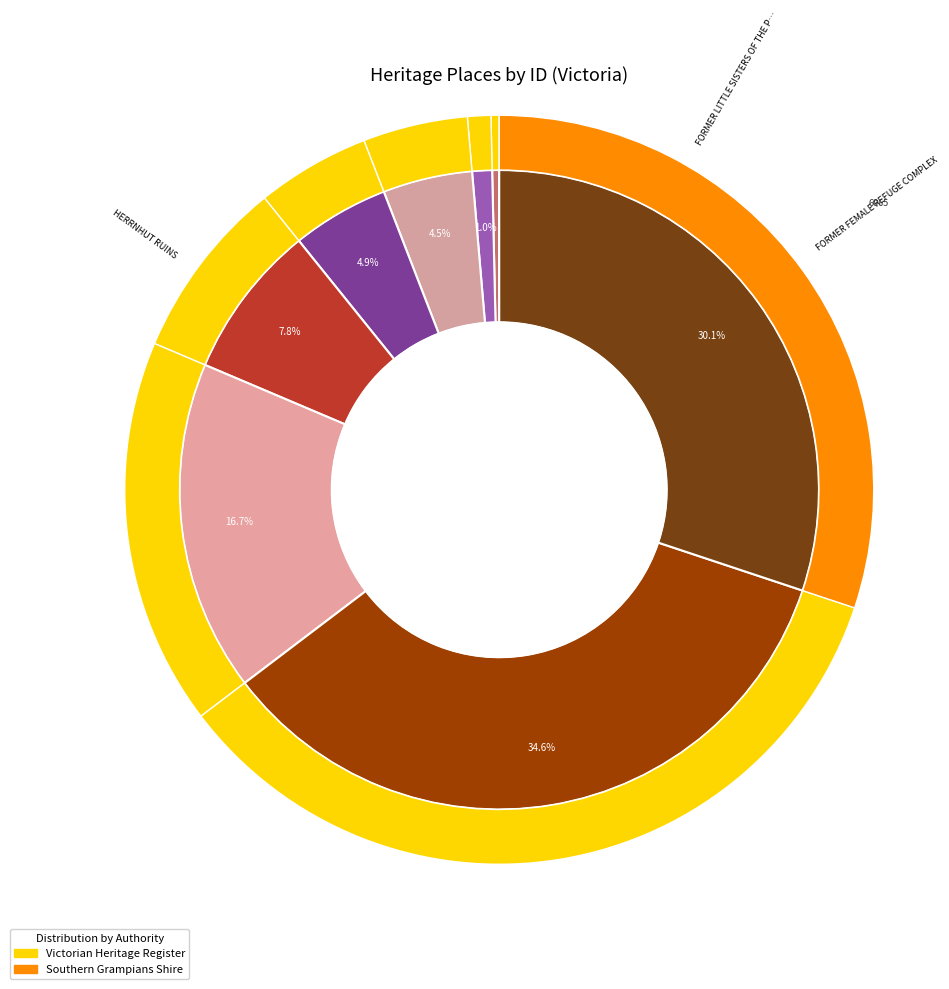

Combined, what portion of the pie is FORMER LITTLE SISTERS OF THE POOR and FORMER SHOP AND RESIDENCE?

5.3%